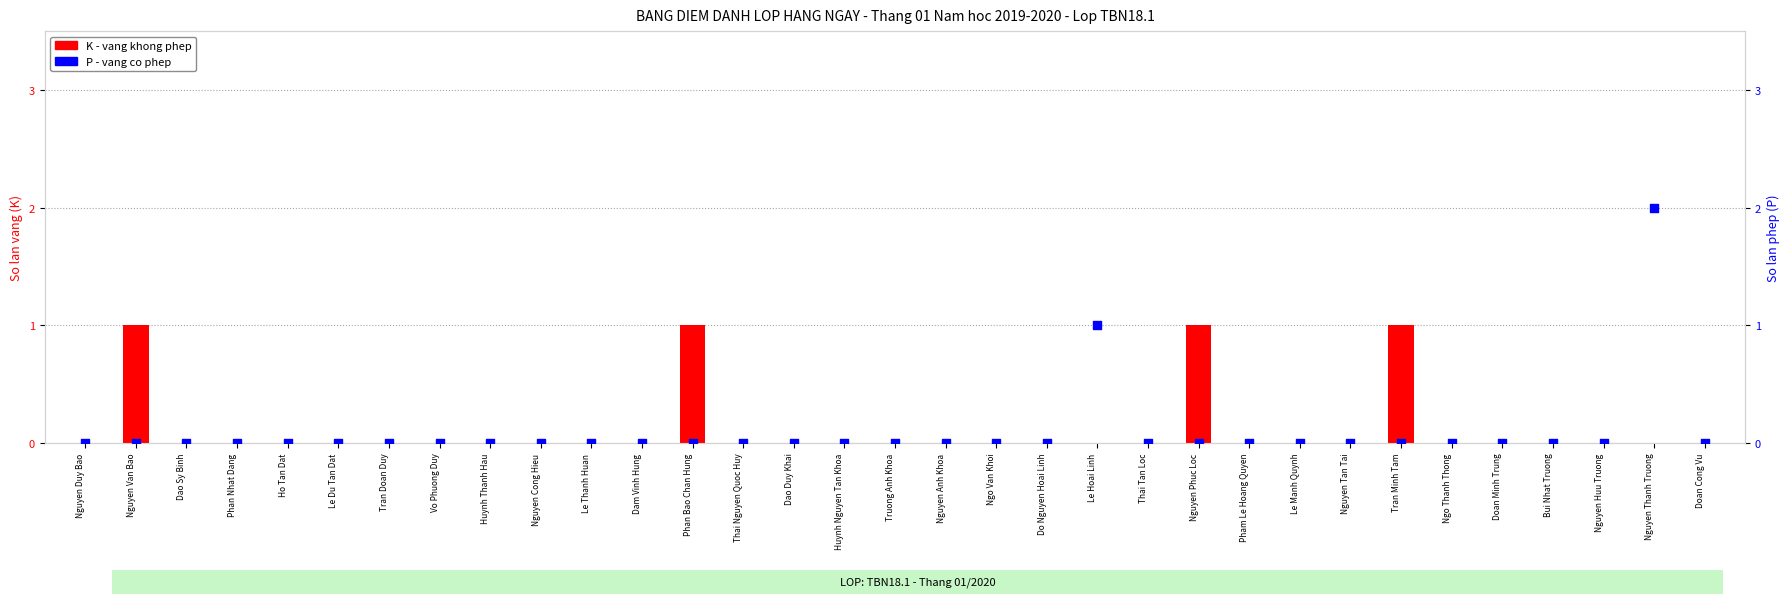

Which series reaches the minimum Y coordinate?

K (Vang khong phep)